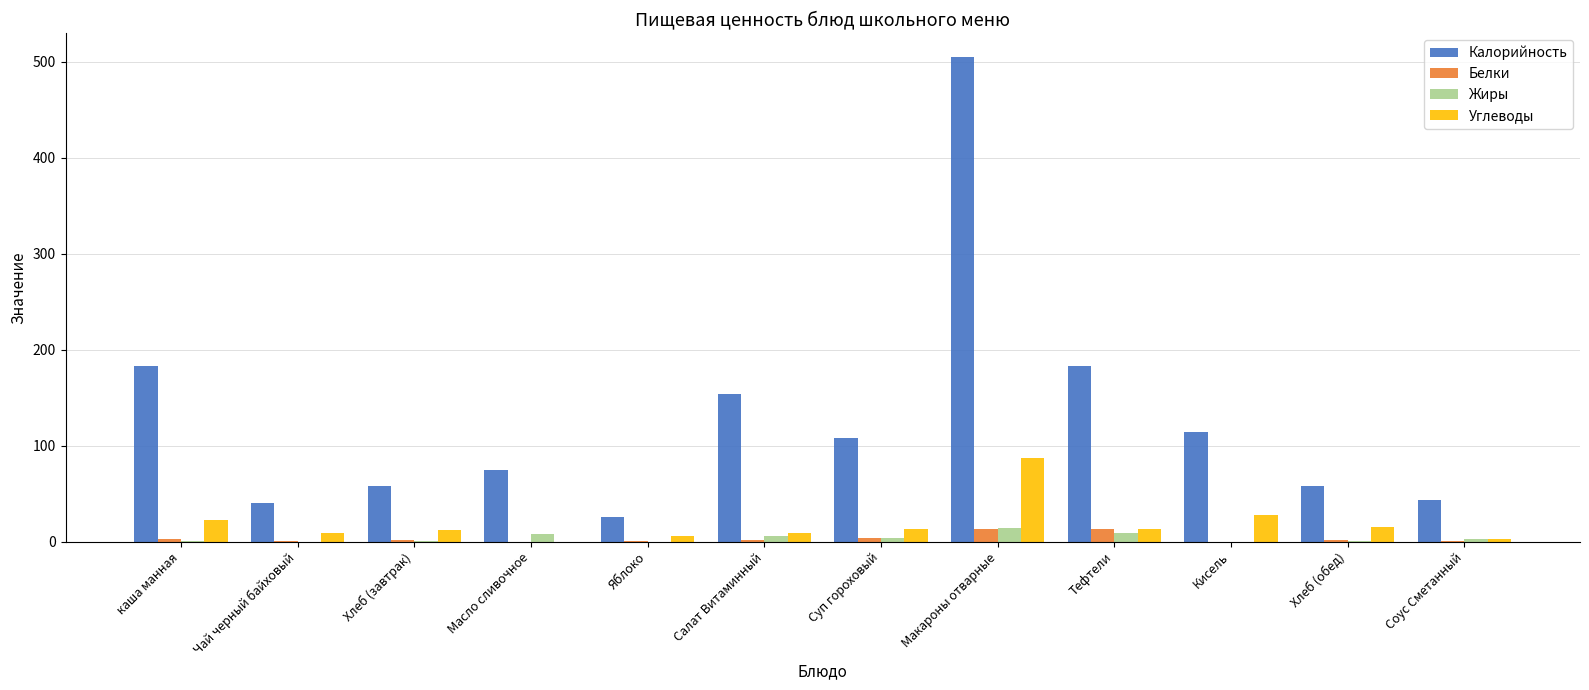

Which series has the widest spread of values?

Калорийность